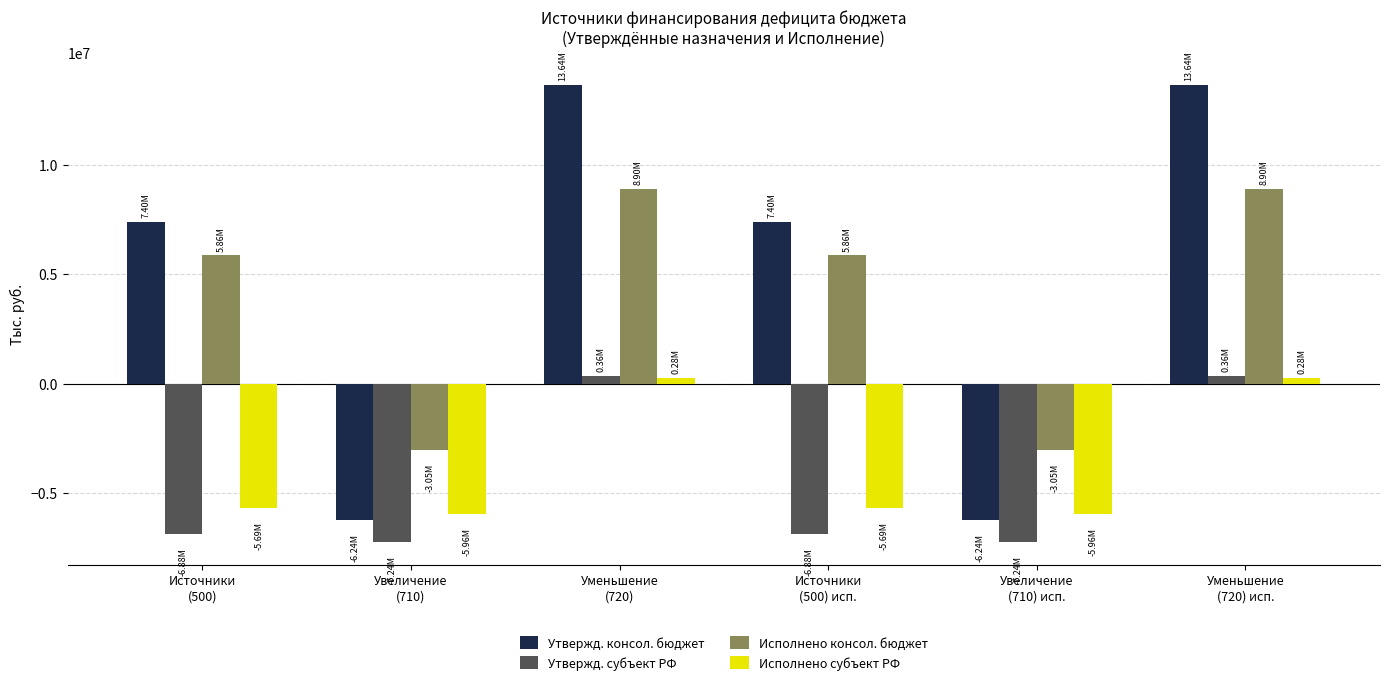

The value of Исполнено субъект РФ at Увеличение
(710) is -2564578.3. True or false?

False